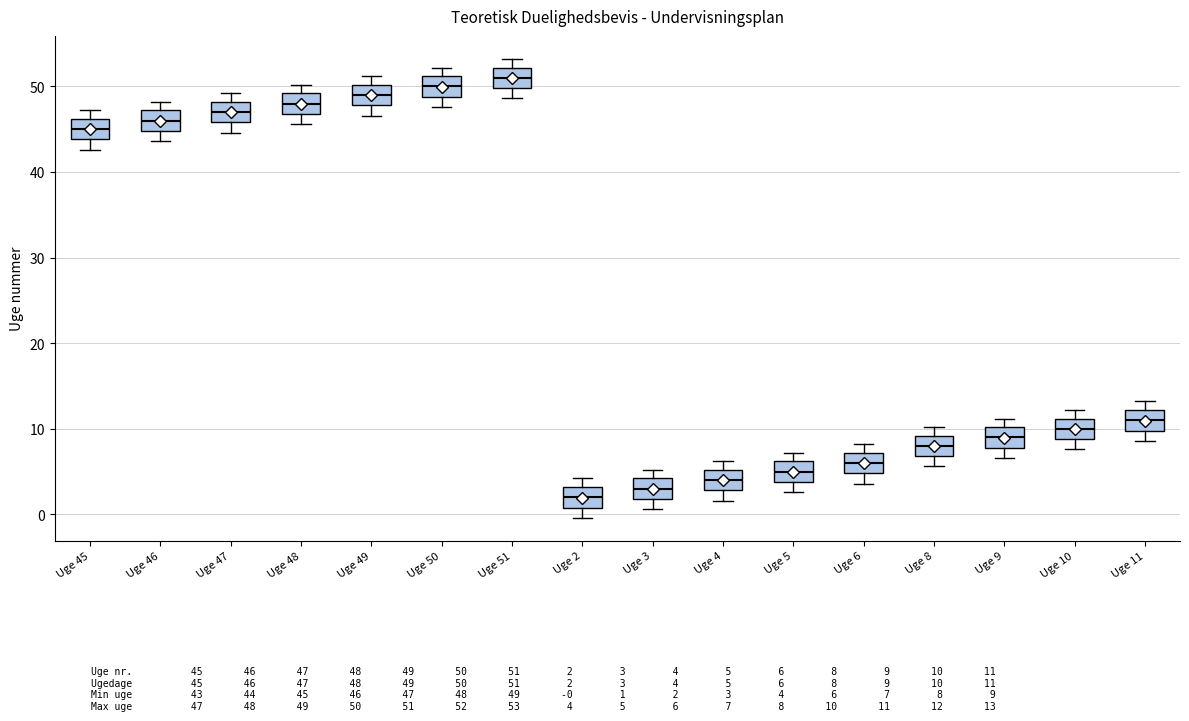

Reading left to right, transcribe this box plot: for each box, give where its median line is, the range the box spans, and where its two whiskers end, as read against the y-axis. The values are not printed on the chart, so give them approximately, as read against the axis.

Uge 45: median 45, box 44 to 46, whiskers 43 to 47
Uge 46: median 46, box 45 to 47, whiskers 44 to 48
Uge 47: median 47, box 46 to 48, whiskers 45 to 49
Uge 48: median 48, box 47 to 49, whiskers 46 to 50
Uge 49: median 49, box 48 to 50, whiskers 47 to 51
Uge 50: median 50, box 49 to 51, whiskers 48 to 52
Uge 51: median 51, box 50 to 52, whiskers 49 to 53
Uge 2: median 2, box 1 to 3, whiskers 0 to 4
Uge 3: median 3, box 2 to 4, whiskers 1 to 5
Uge 4: median 4, box 3 to 5, whiskers 2 to 6
Uge 5: median 5, box 4 to 6, whiskers 3 to 7
Uge 6: median 6, box 5 to 7, whiskers 4 to 8
Uge 8: median 8, box 7 to 9, whiskers 6 to 10
Uge 9: median 9, box 8 to 10, whiskers 7 to 11
Uge 10: median 10, box 9 to 11, whiskers 8 to 12
Uge 11: median 11, box 10 to 12, whiskers 9 to 13